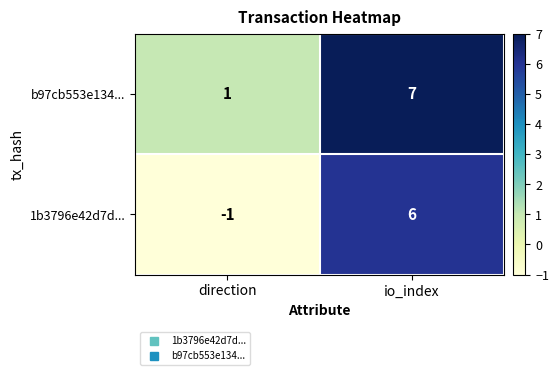

Which category has the lowest value across all series?

direction